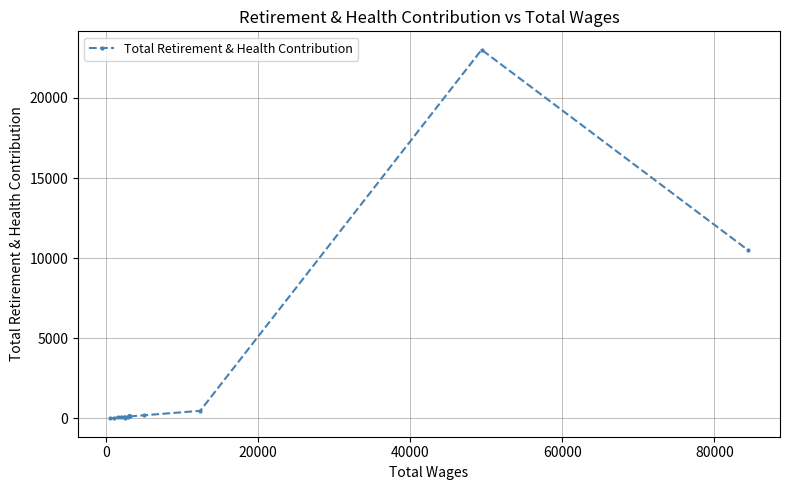

What is the difference between the second highest and minimum values?

10499.7